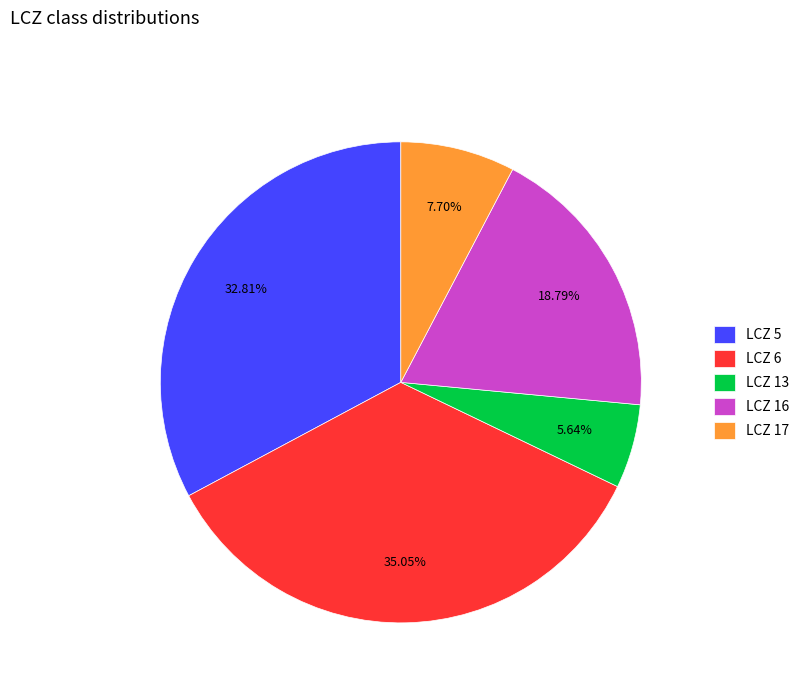

Is the sum of LCZ 13 and LCZ 16 greater than half?

No